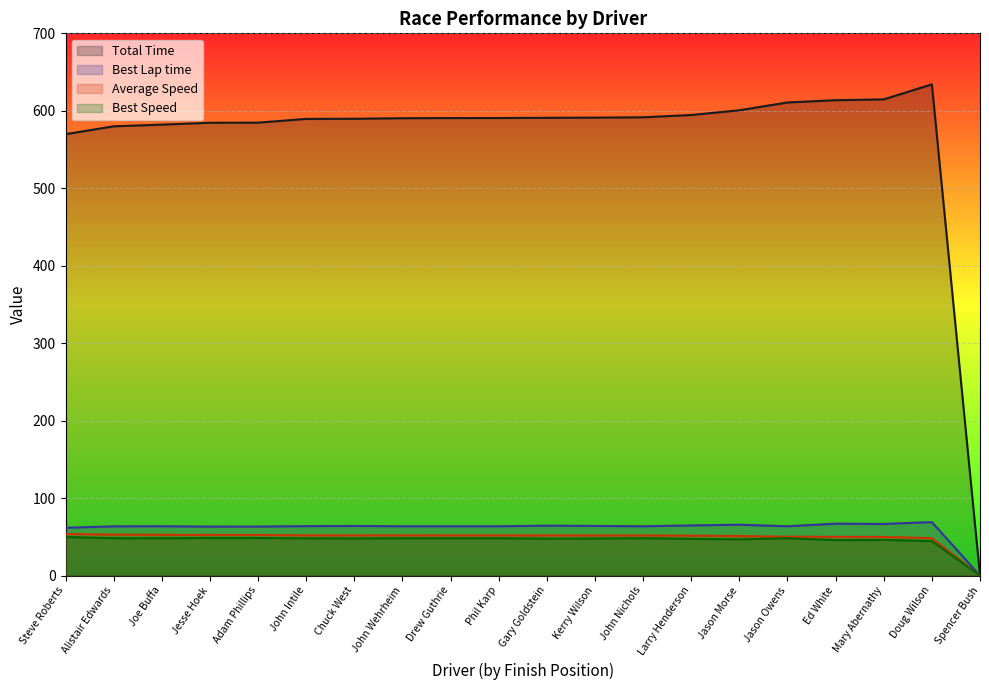

What is the spread (max minus min) of values at Mary Abernathy?

568.8